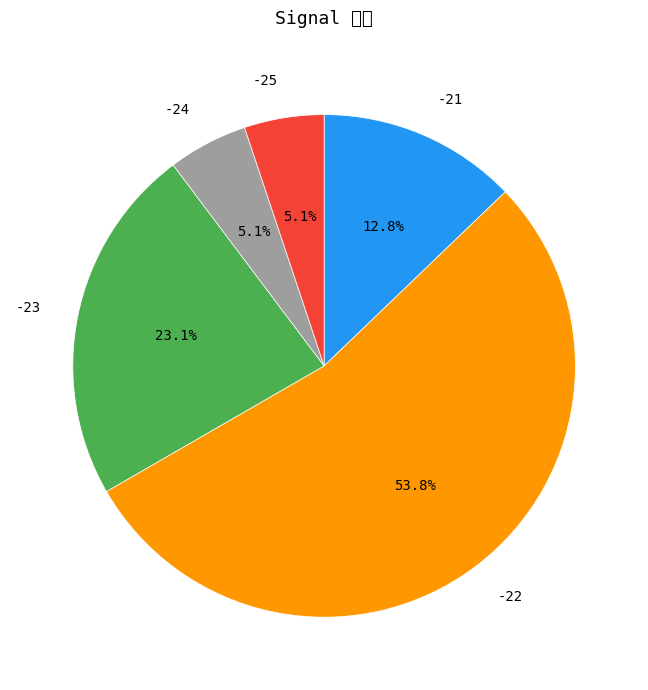

Count the number of slices in the pie.

5